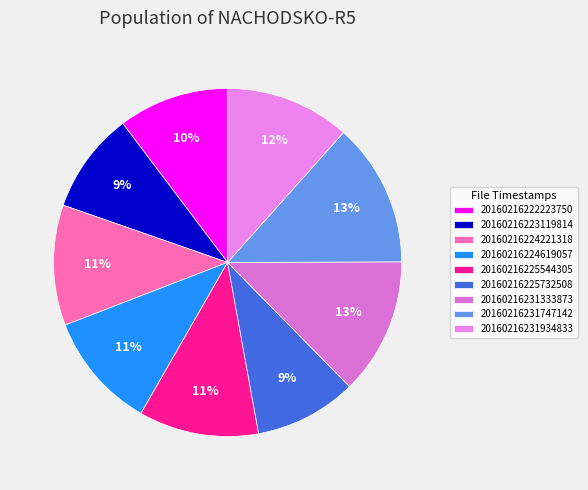

Is it true that 20160216231333873 is 6% of the pie?

False